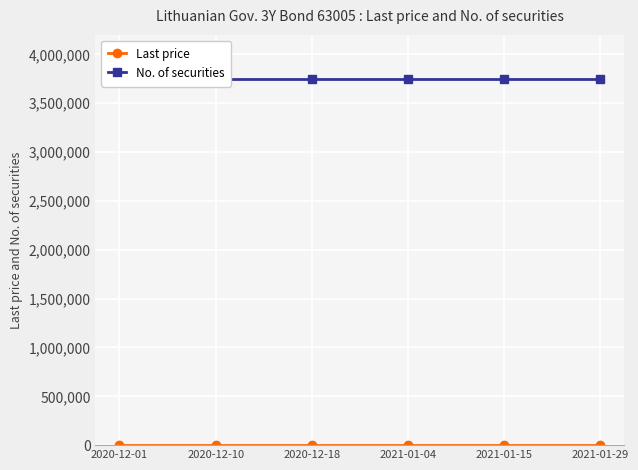

Is this an area chart (filled region under the line)?

No